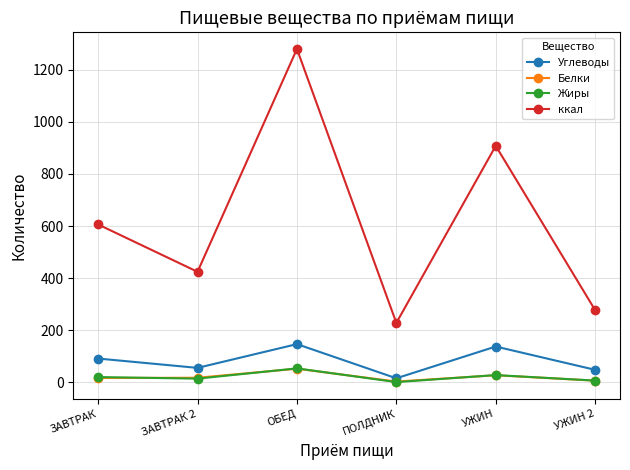

List the labels in order of ккал value, smallest first.

ПОЛДНИК, УЖИН 2, ЗАВТРАК 2, ЗАВТРАК, УЖИН, ОБЕД